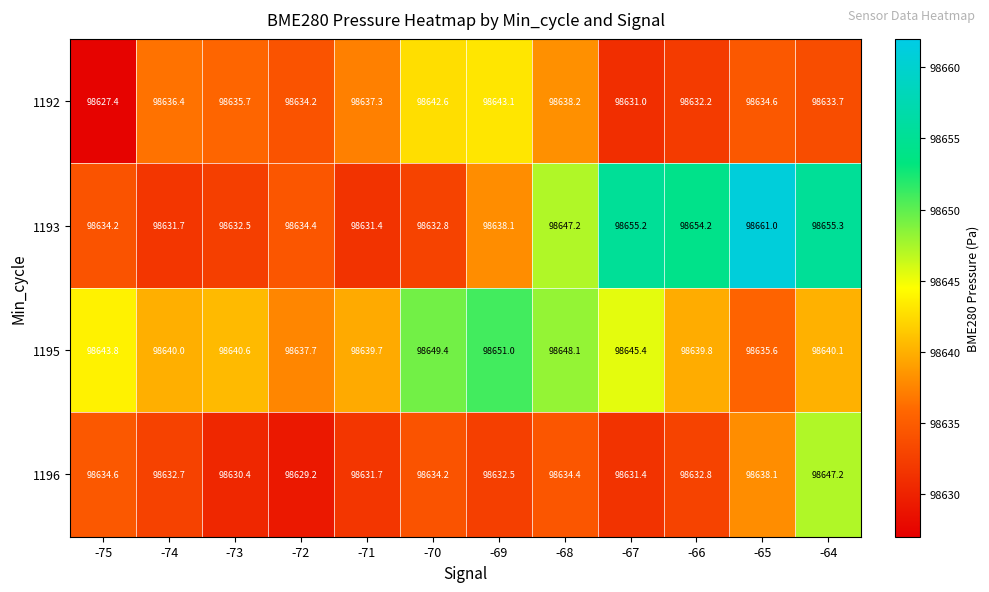

The 1195 series shows 27579.0 at -64. True or false?

False